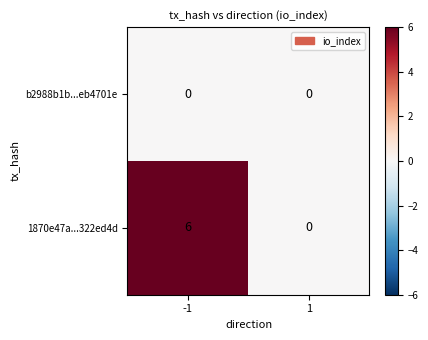

Which series has the widest spread of values?

1870e47a...322ed4d